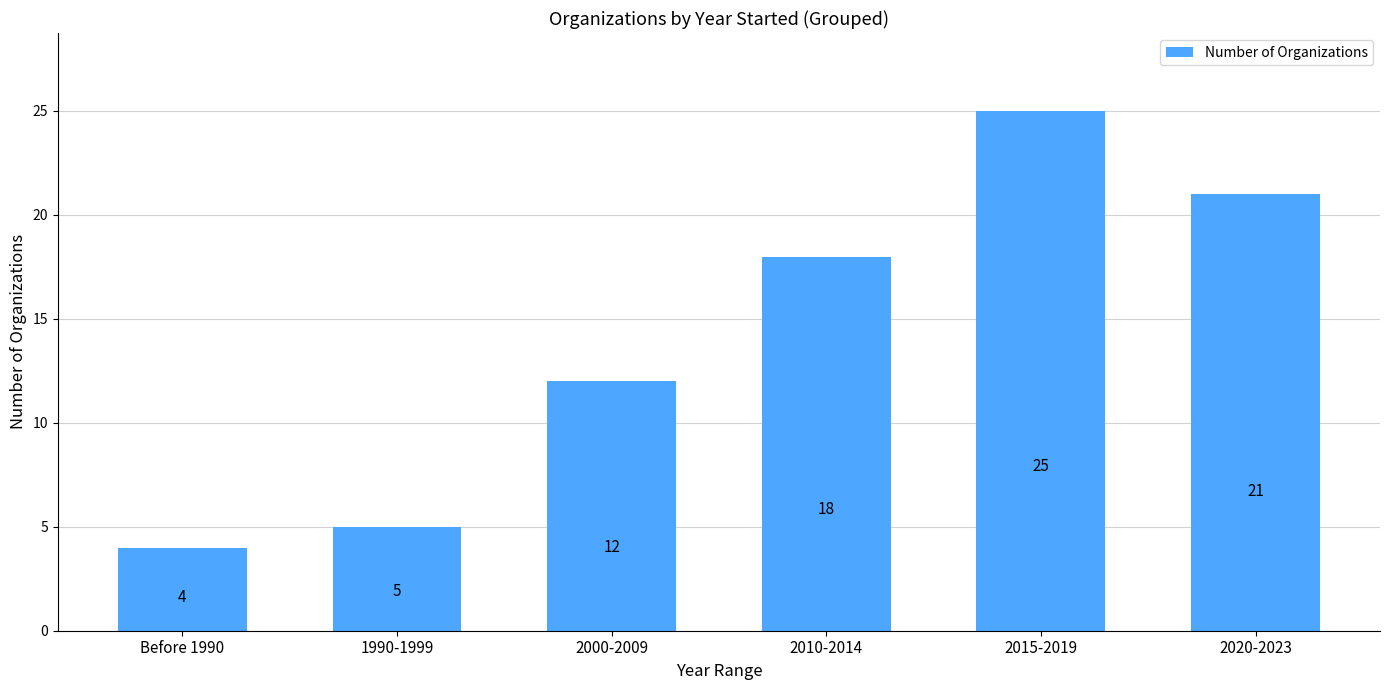

What position from the right is Before 1990?

6